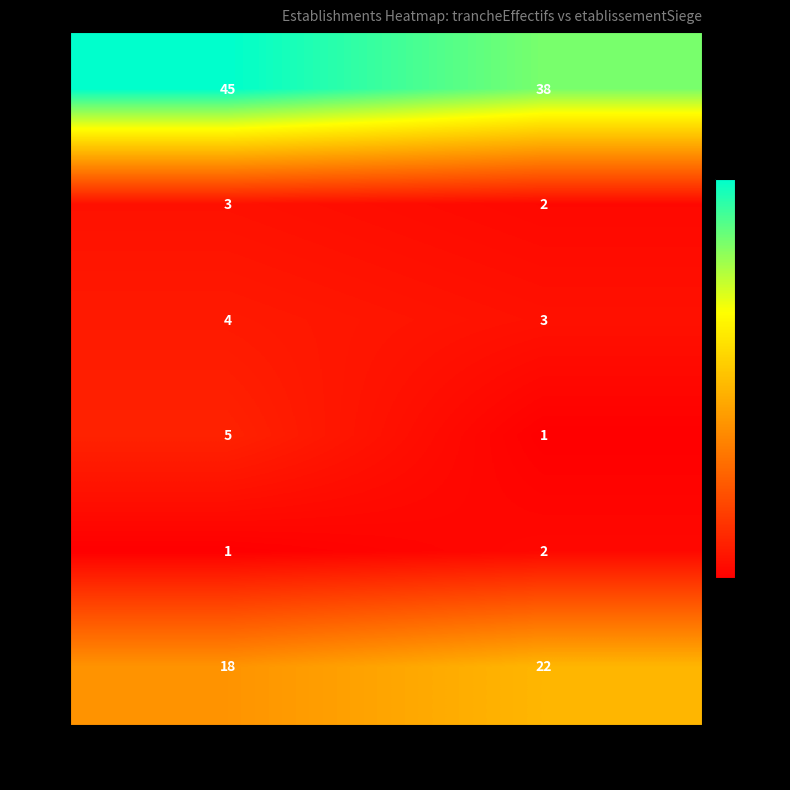

What is the total value across all series at false?

68